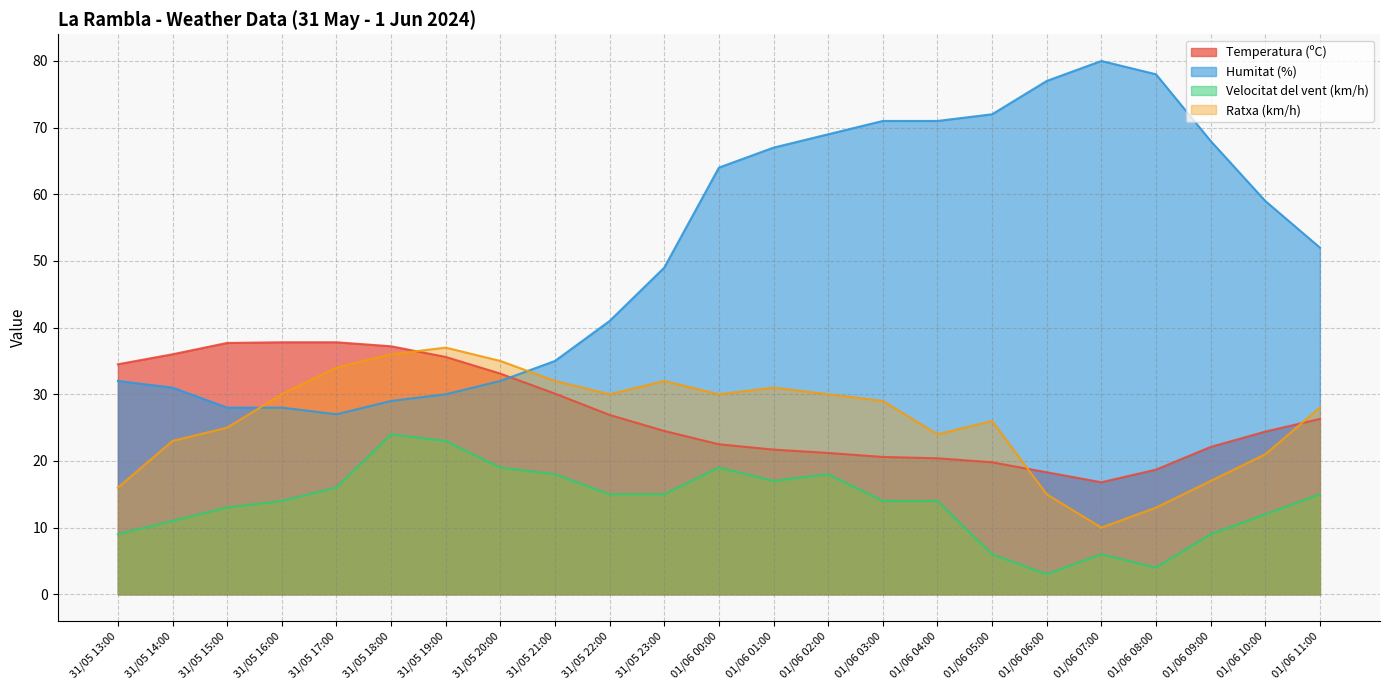

The Temperatura (ºC) series shows 37.8 at 31/05 17:00. True or false?

True